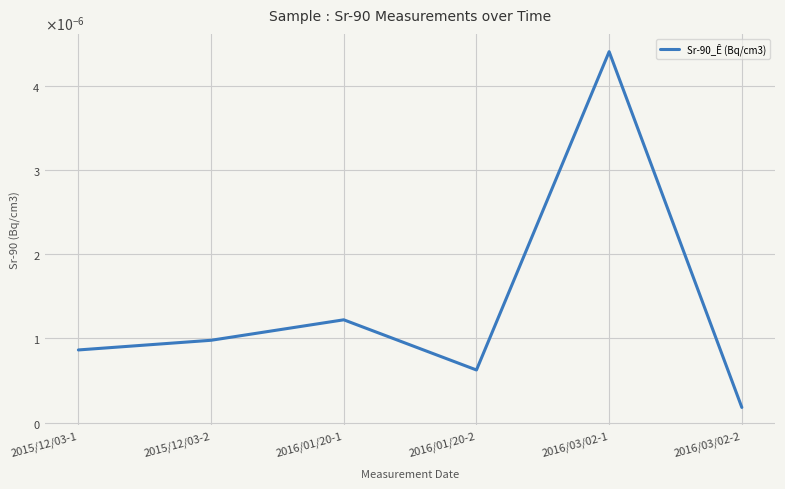

Is this an area chart (filled region under the line)?

No